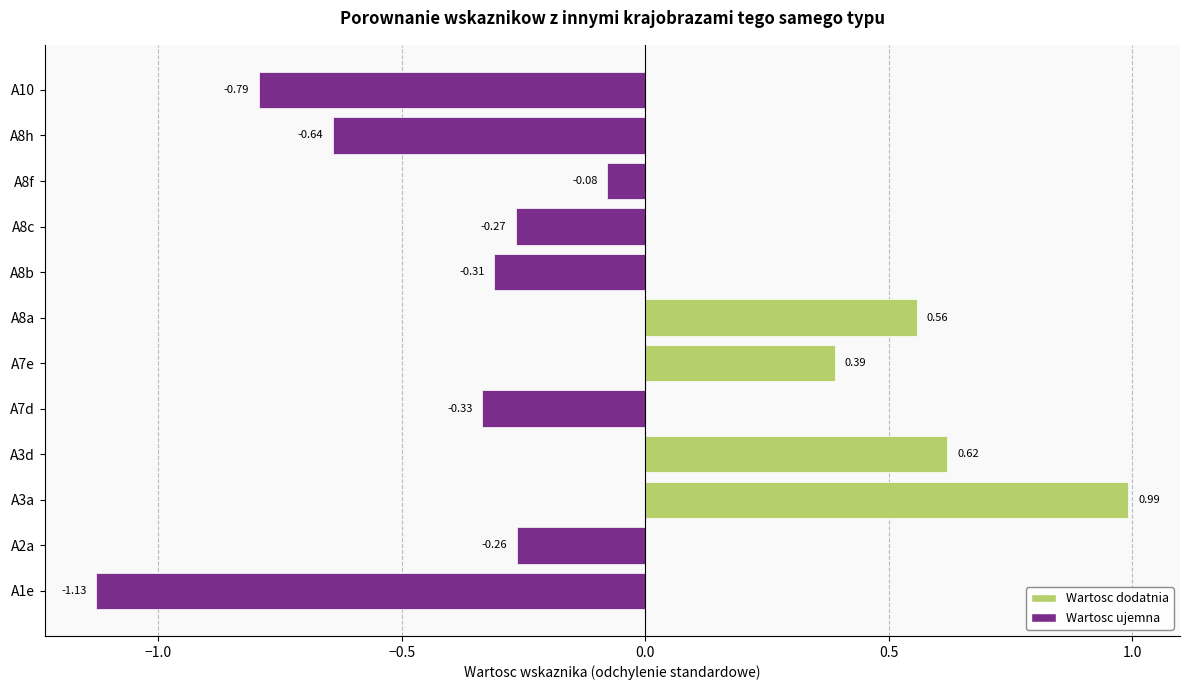

What is the difference between the second highest and second lowest values?

1.4